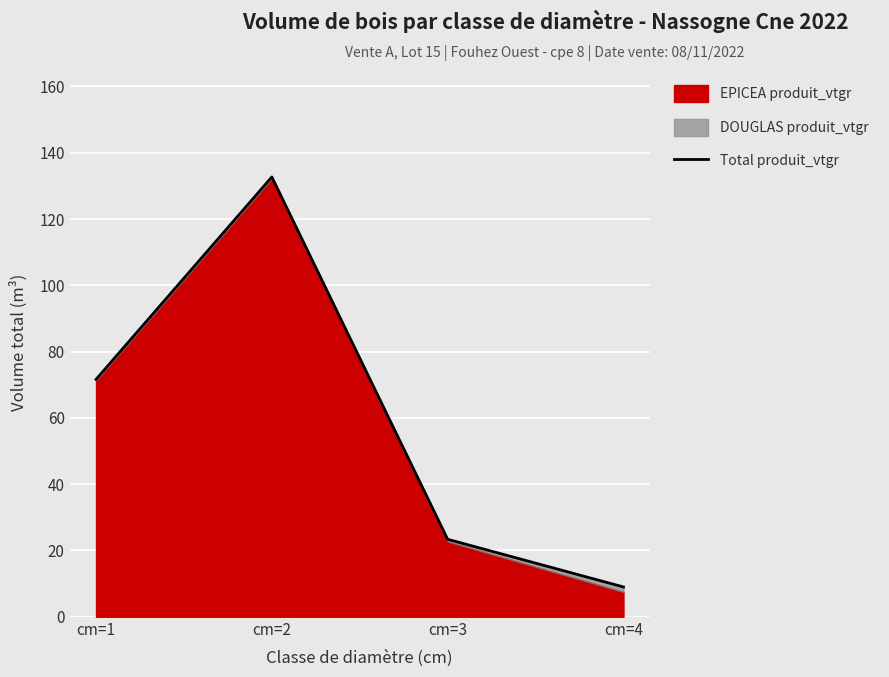

Where is the first local maximum?

cm=2